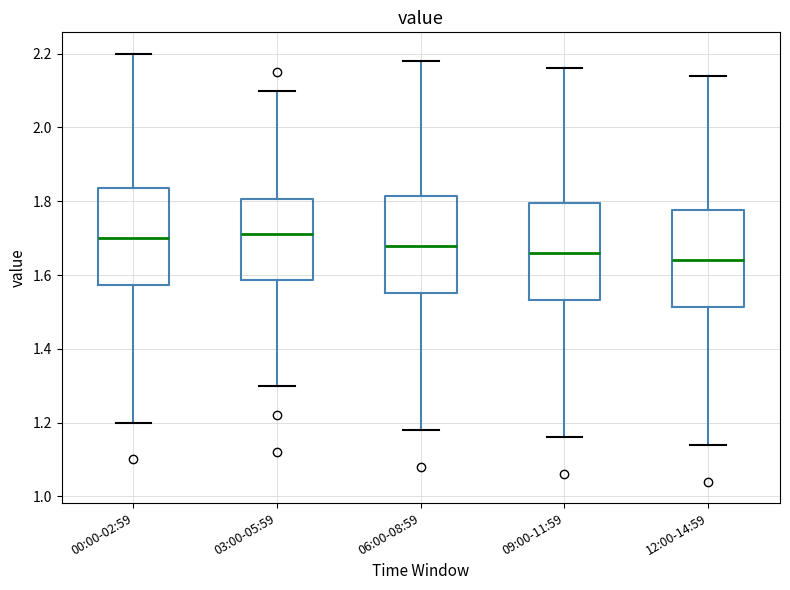

Reading left to right, read every box against the y-axis: the position of its median line, the range the box covers, and the ends of its whiskers. The values are not printed on the chart, so give them approximately, as read against the axis.

00:00-02:59: median 1.70, box 1.58 to 1.84, whiskers 1.20 to 2.20
03:00-05:59: median 1.72, box 1.58 to 1.80, whiskers 1.30 to 2.10
06:00-08:59: median 1.68, box 1.56 to 1.82, whiskers 1.18 to 2.18
09:00-11:59: median 1.66, box 1.54 to 1.80, whiskers 1.16 to 2.16
12:00-14:59: median 1.64, box 1.52 to 1.78, whiskers 1.14 to 2.14